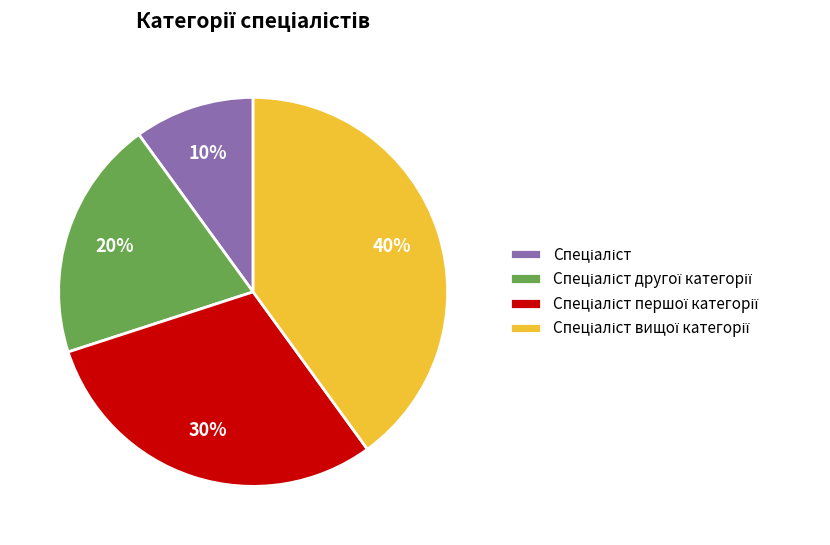

How many slices are in this pie chart?

4